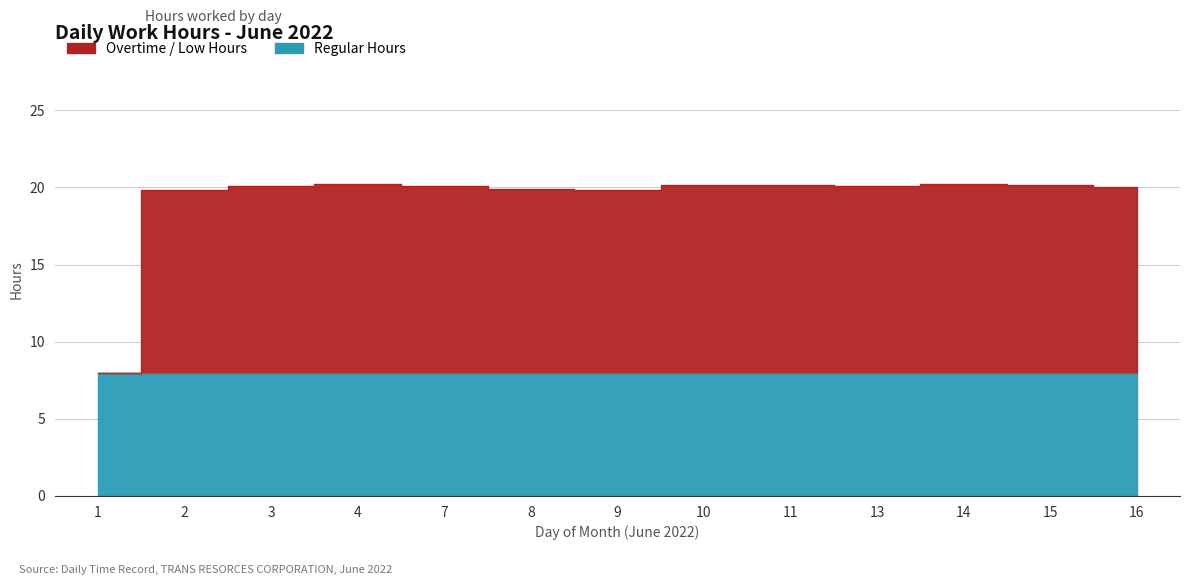

Reading left to right, extract all data points from this chart.

8.0	19.9	20.1	20.2	20.1	19.9	19.8	20.1	20.2	20.1	20.2	20.1	20.0